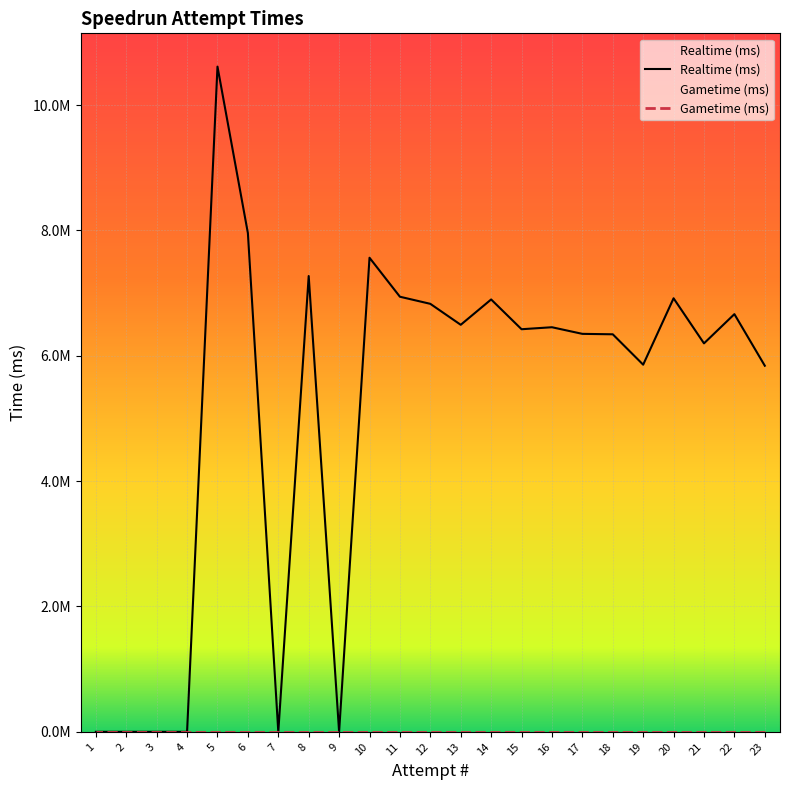

Reading left to right, transcribe all the data shown in this chart.

23=5841633	22=6664861	21=6198509	20=6917884	19=5858353	18=6343192	17=6350205	16=6455805	15=6424109	14=6899193	13=6494755	12=6829307	11=6942631	10=7564893	9=0	8=7273052	7=0	6=7957804	5=10614956	4=0	3=0	2=0	1=0